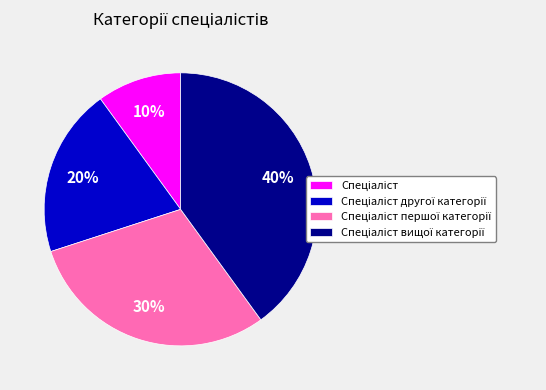

Count the number of slices in the pie.

4